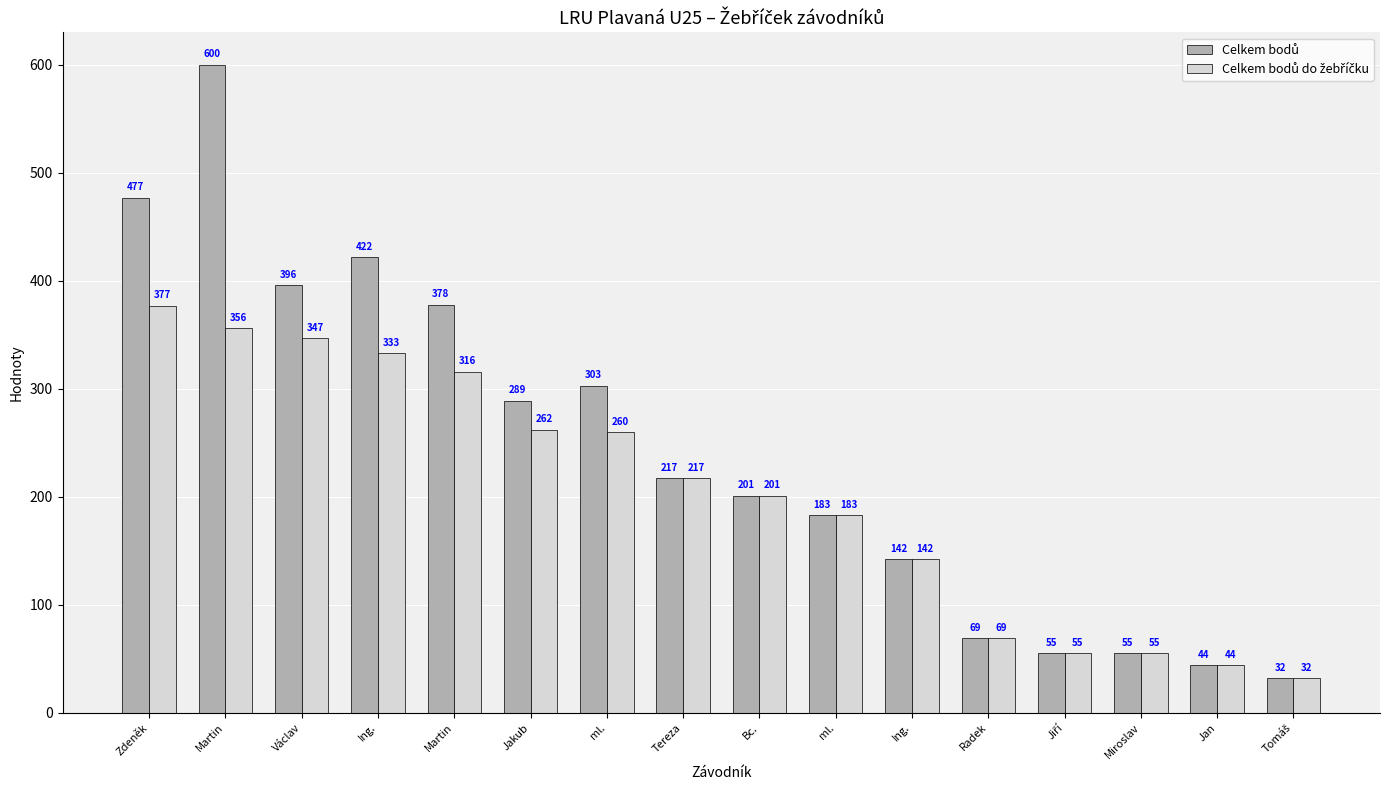

How many bars are there in total?

32